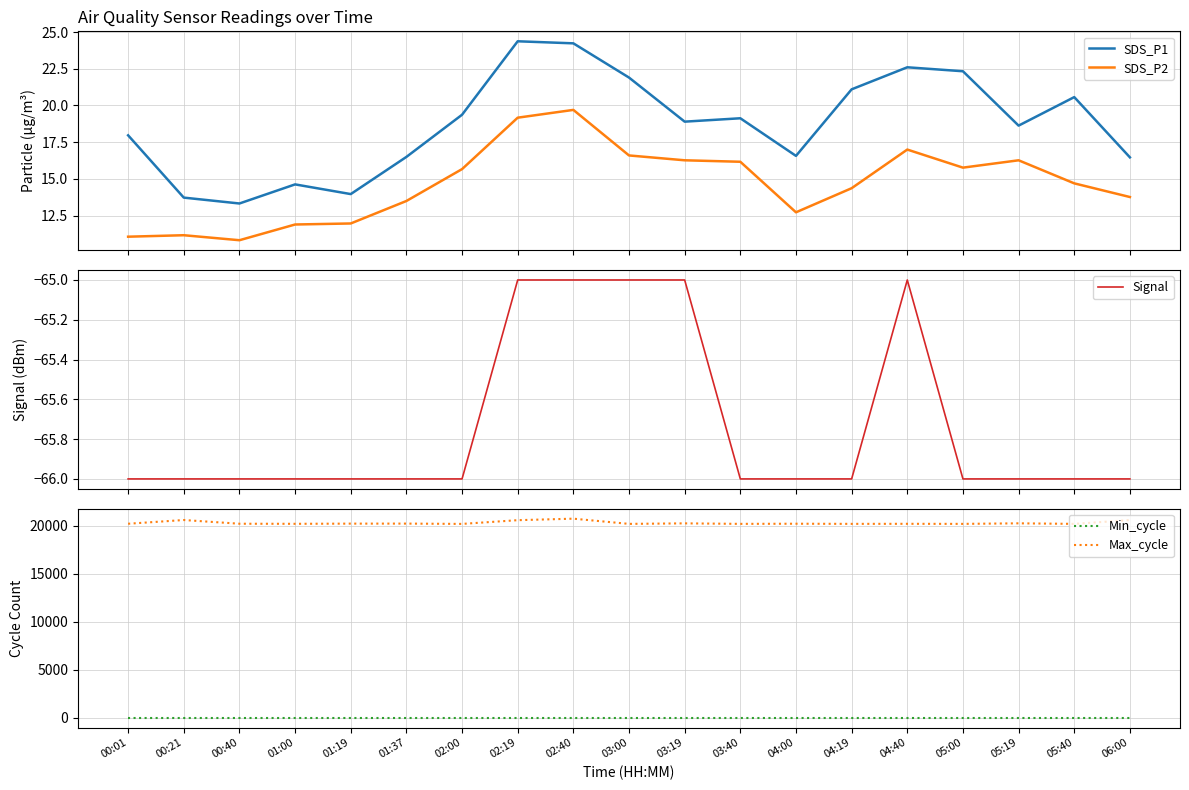

At 00:21, list the series in order from smallest to largest.

Signal, SDS_P2, SDS_P1, Min_cycle, Max_cycle